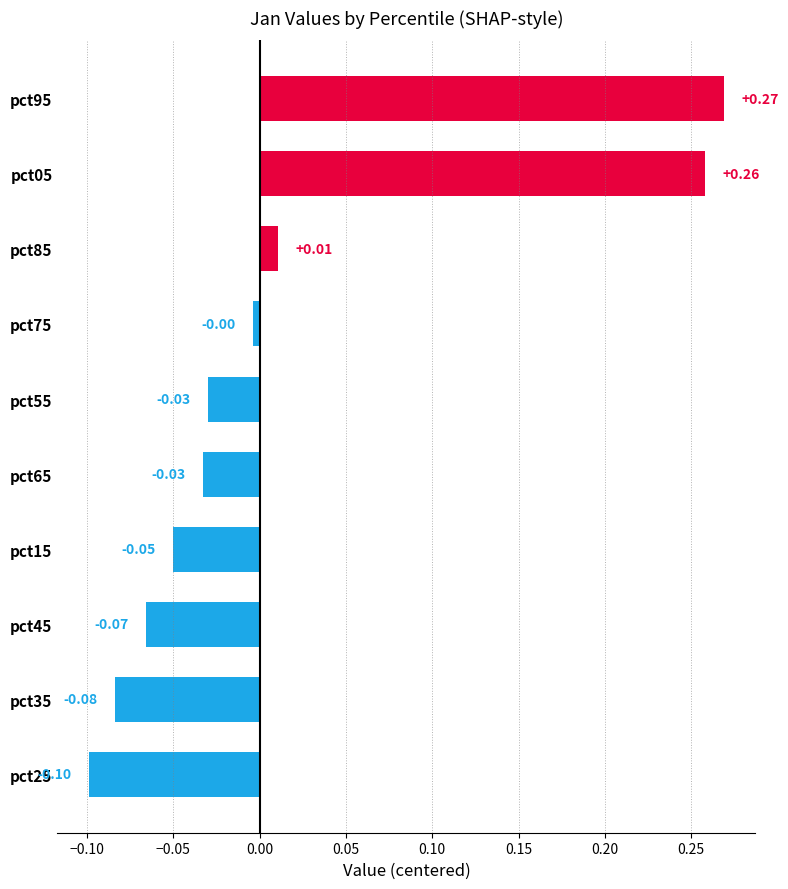

Which has a higher value, pct25 or pct55?

pct55